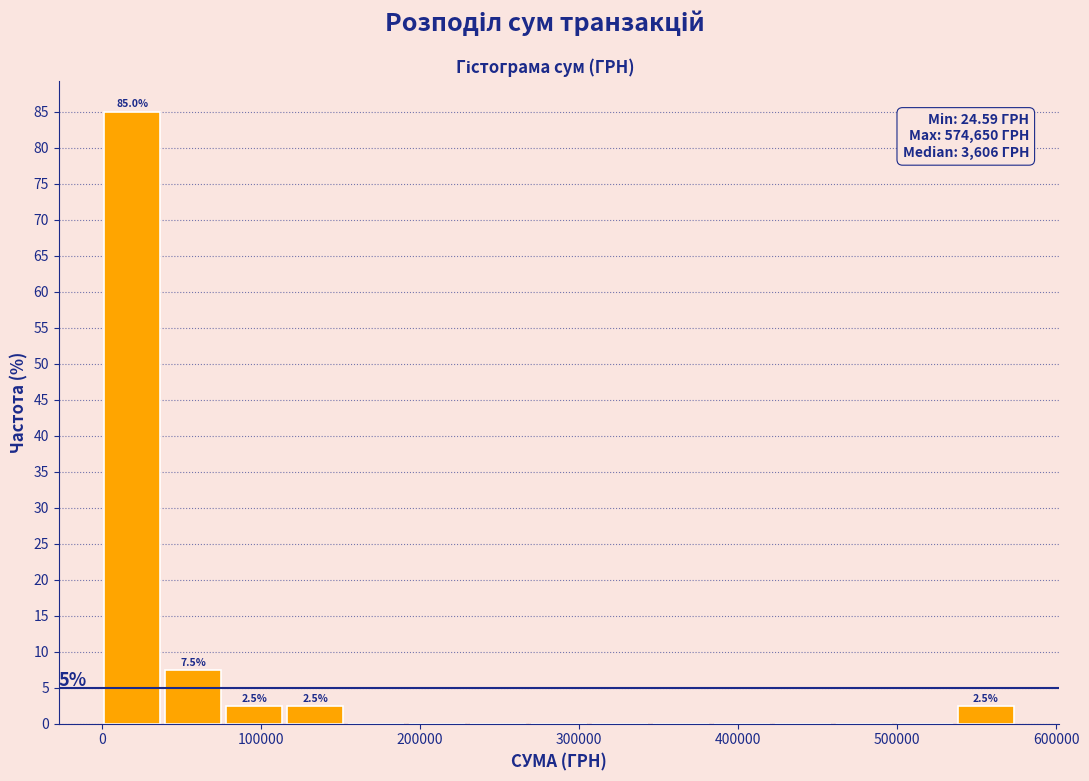

Around what value on the x-axis is the tallest bar? Give the approximate position of its centre, as read against the axis.

20000